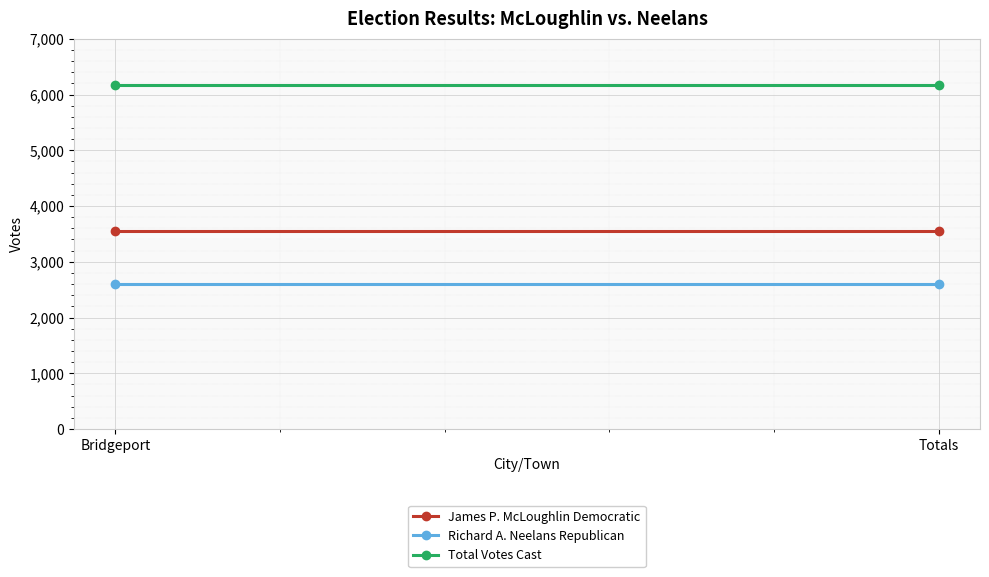

What is the sum of the Total Votes Cast values at Totals and Bridgeport?

12328